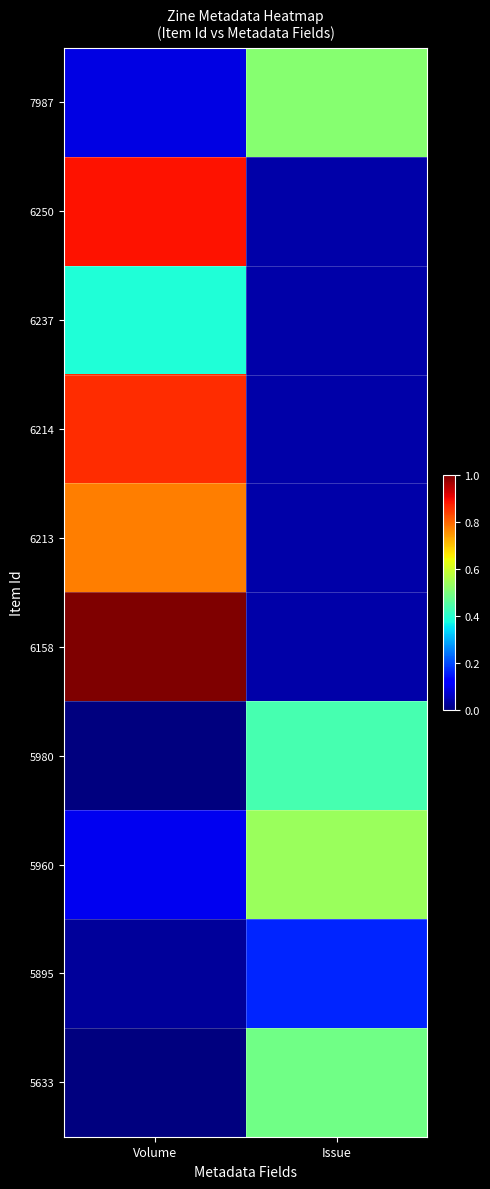

What is the difference between the highest and lowest values at Issue?

0.5